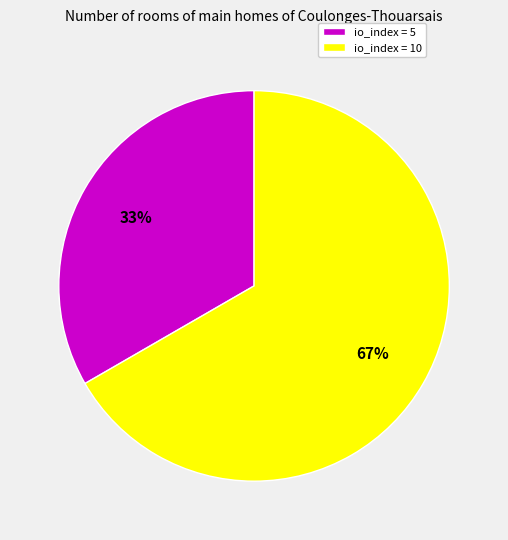

Is there any slice that represents more than half of the pie?

Yes